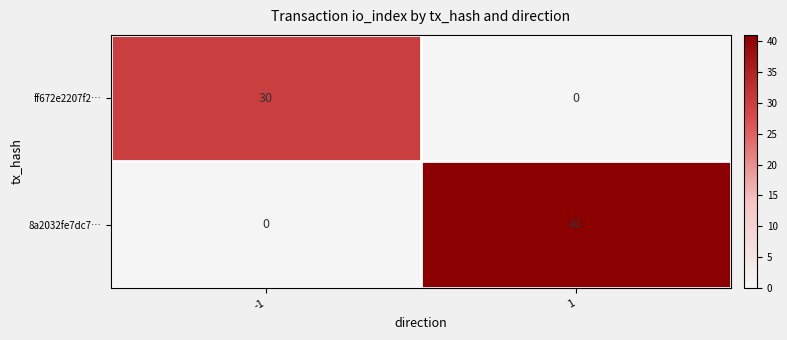

Reading right to left, list all the values displayed in this chart.

ff672e2207f2…: 0	30
8a2032fe7dc7…: 41	0